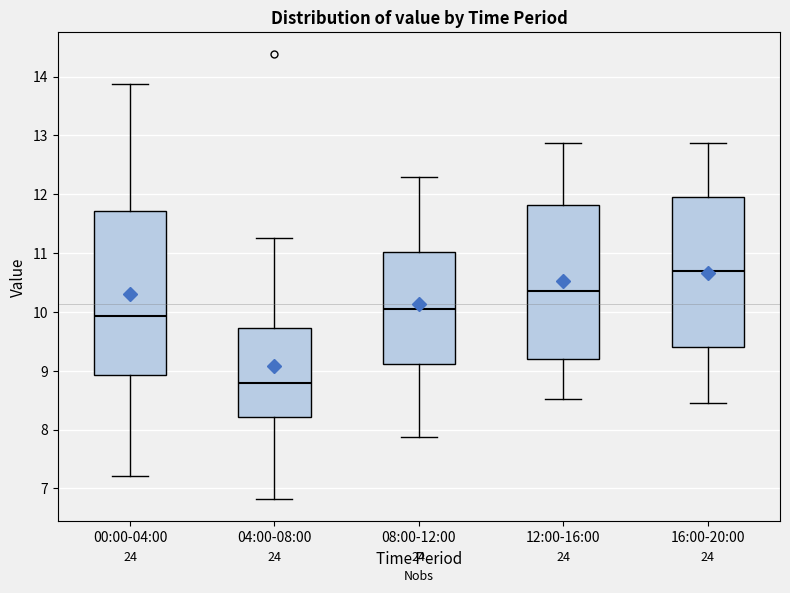

Reading left to right, read every box against the y-axis: the position of its median line, the range the box covers, and the ends of its whiskers. The values are not printed on the chart, so give them approximately, as read against the axis.

00:00-04:00: median 9.9, box 8.9 to 11.7, whiskers 7.2 to 13.9
04:00-08:00: median 8.8, box 8.2 to 9.7, whiskers 6.8 to 11.3
08:00-12:00: median 10.1, box 9.1 to 11.0, whiskers 7.9 to 12.3
12:00-16:00: median 10.4, box 9.2 to 11.8, whiskers 8.5 to 12.9
16:00-20:00: median 10.7, box 9.4 to 11.9, whiskers 8.5 to 12.9